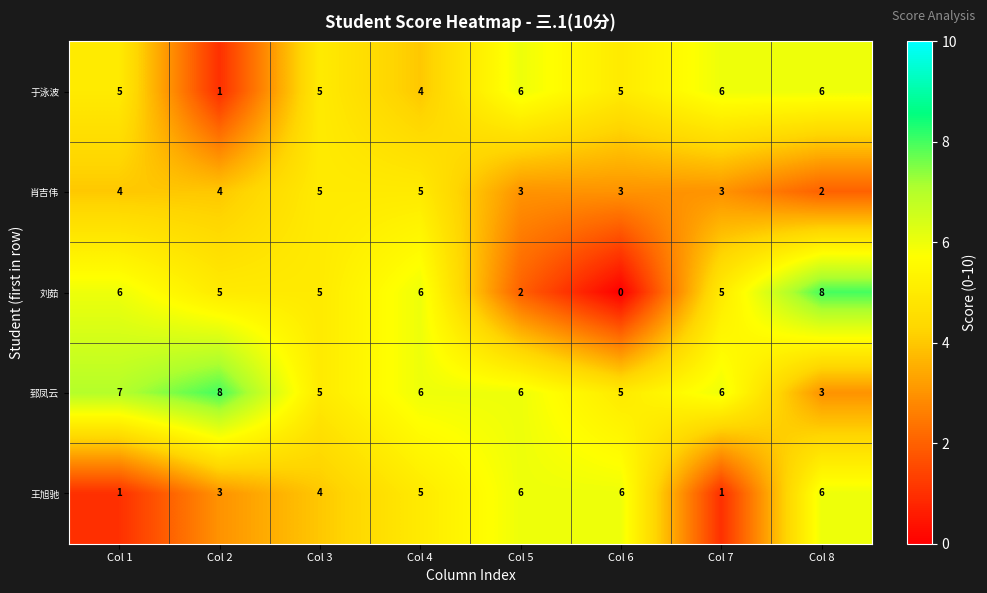

Which series has the largest total across all categories?

郅凤云